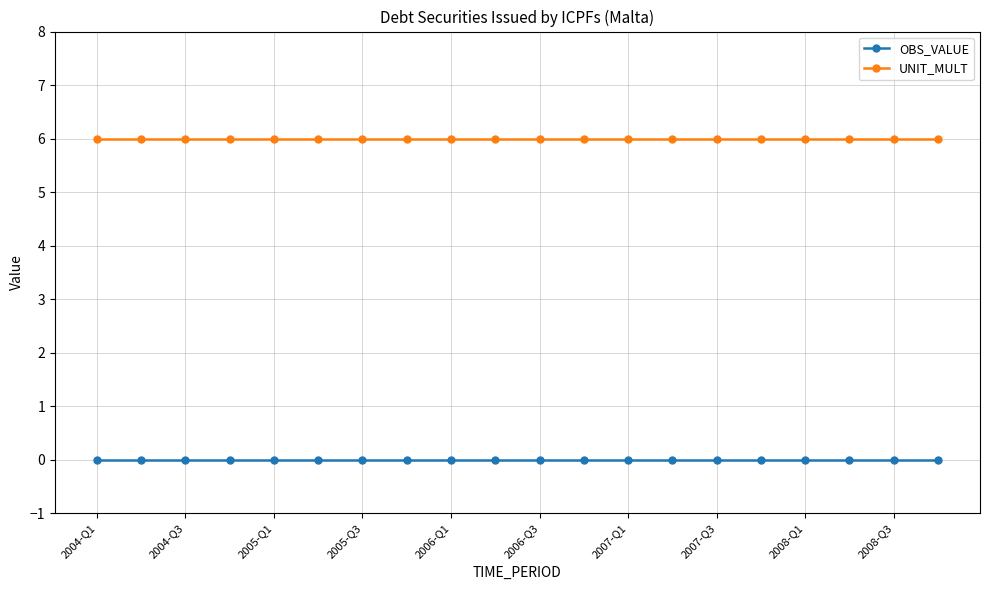

What is the lowest value of the UNIT_MULT series?

6